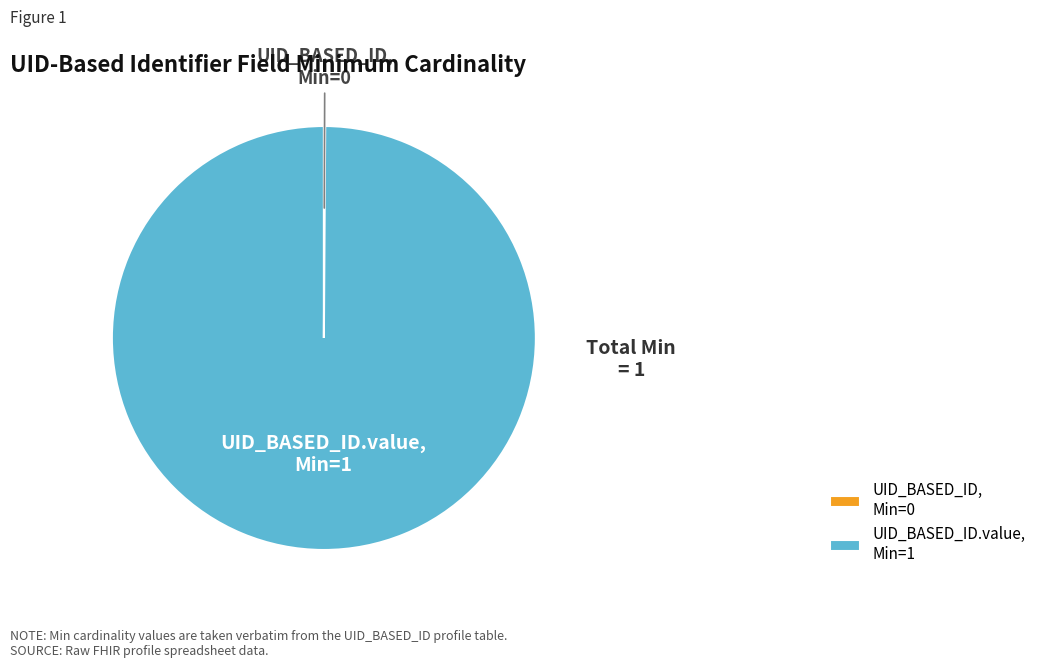

Is there a majority slice in this chart?

Yes